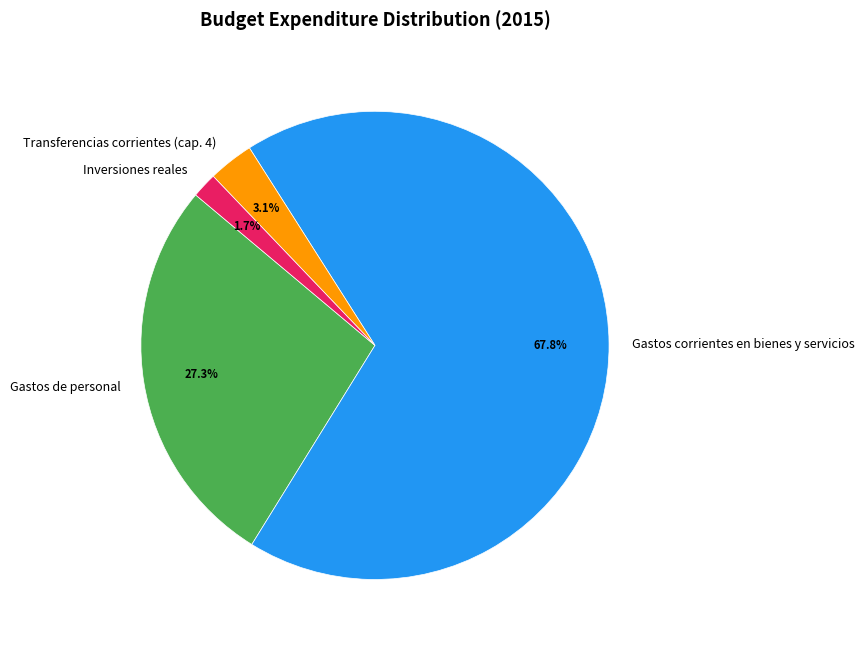

Rank the categories by value from lowest to highest.

Inversiones reales, Transferencias corrientes (cap. 4), Gastos de personal, Gastos corrientes en bienes y servicios